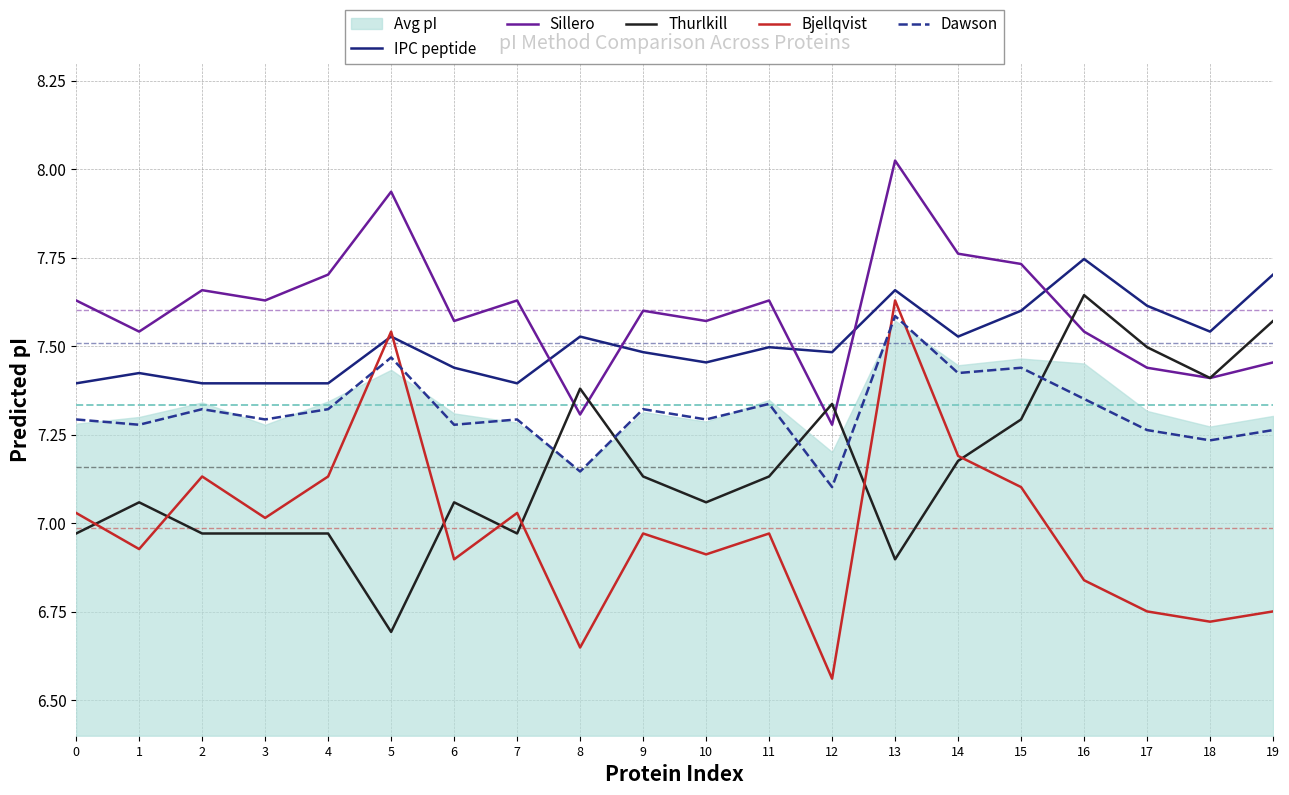

Is the value of Dawson at 19 greater than the value of Bjellqvist at 8?

Yes